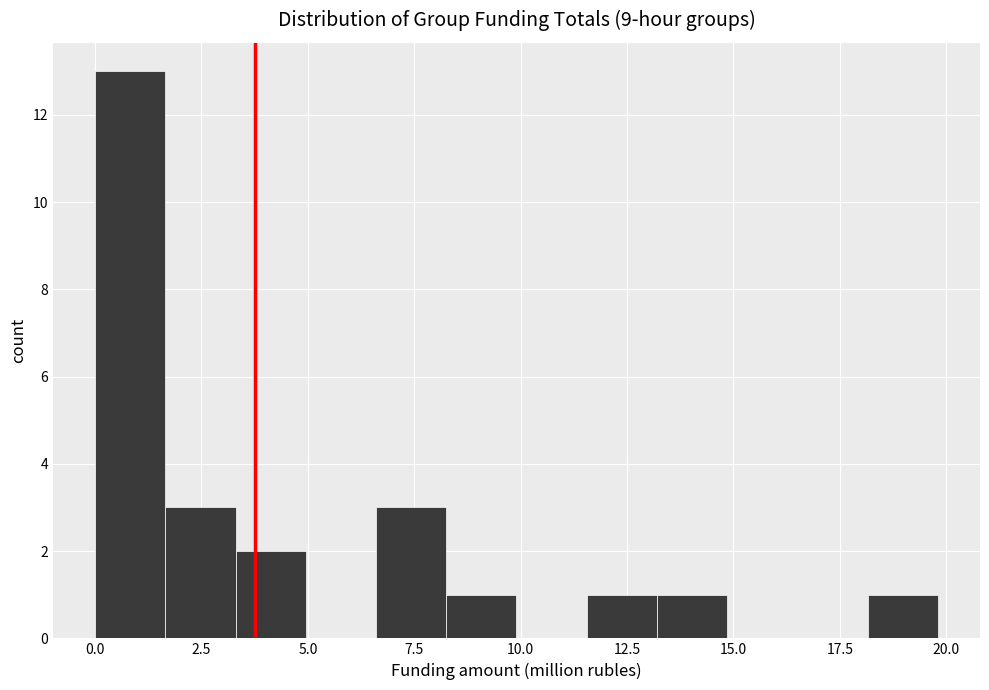

Around what value on the x-axis is the tallest bar? Give the approximate position of its centre, as read against the axis.

1.0